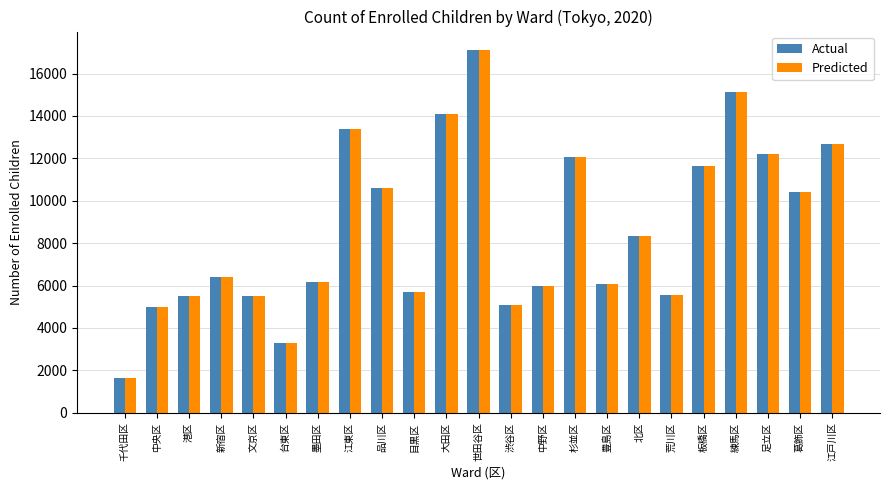

Are the bars horizontal?

No